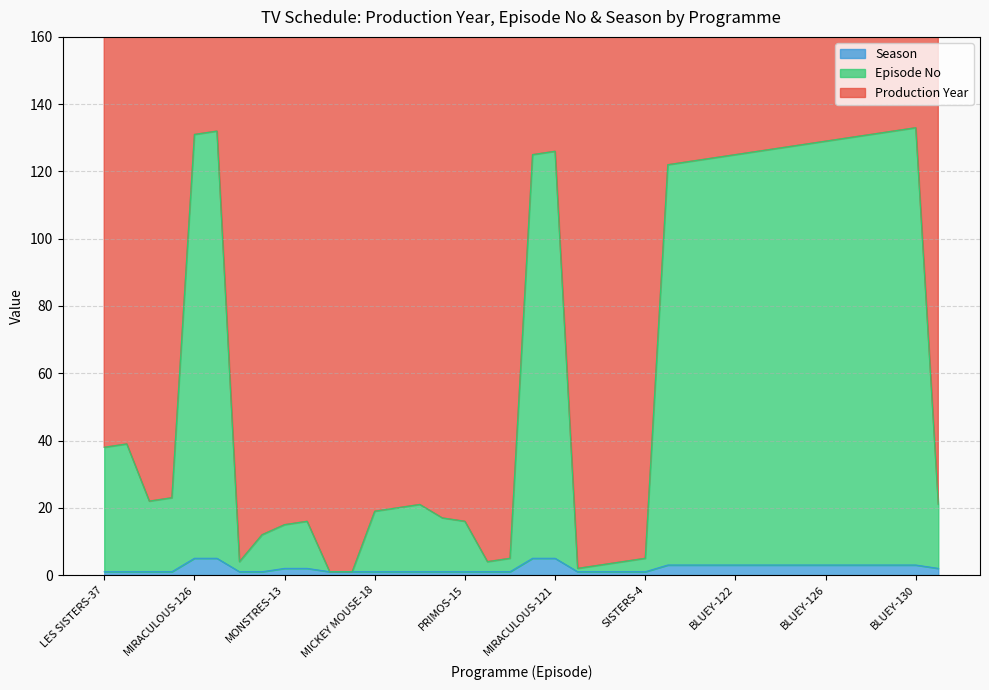

Reading right to left, transcribe all the data shown in this chart.

Episode No: FRIENDS-19=21	BLUEY-130=133	BLUEY-129=132	BLUEY-128=131	BLUEY-127=130	BLUEY-126=129	BLUEY-125=128	BLUEY-124=127	BLUEY-123=126	BLUEY-122=125	BLUEY-121=124	BLUEY-120=123	BLUEY-119=122	SISTERS-4=5	SISTERS-3=4	SISTERS-2=3	SISTERS-1=2	MIRACULOUS-121=126	MIRACULOUS-120=125	ZOMBIES-4=5	ZOMBIES-3=4	PRIMOS-15=16	PRIMOS-16=17	MICKEY MOUSE-20=21	MICKEY MOUSE-19=20	MICKEY MOUSE-18=19	HIVER MICKEY=1	MICKEY NOEL=1	MONSTRES-14=16	MONSTRES-13=15	PRIMOS-11=12	PRIMOS-3=4	MIRACULOUS-127=132	MIRACULOUS-126=131	STITCH!-22=23	STITCH!-21=22	LES SISTERS-38=39	LES SISTERS-37=38
Season: FRIENDS-19=2	BLUEY-130=3	BLUEY-129=3	BLUEY-128=3	BLUEY-127=3	BLUEY-126=3	BLUEY-125=3	BLUEY-124=3	BLUEY-123=3	BLUEY-122=3	BLUEY-121=3	BLUEY-120=3	BLUEY-119=3	SISTERS-4=1	SISTERS-3=1	SISTERS-2=1	SISTERS-1=1	MIRACULOUS-121=5	MIRACULOUS-120=5	ZOMBIES-4=1	ZOMBIES-3=1	PRIMOS-15=1	PRIMOS-16=1	MICKEY MOUSE-20=1	MICKEY MOUSE-19=1	MICKEY MOUSE-18=1	HIVER MICKEY=1	MICKEY NOEL=1	MONSTRES-14=2	MONSTRES-13=2	PRIMOS-11=1	PRIMOS-3=1	MIRACULOUS-127=5	MIRACULOUS-126=5	STITCH!-22=1	STITCH!-21=1	LES SISTERS-38=1	LES SISTERS-37=1